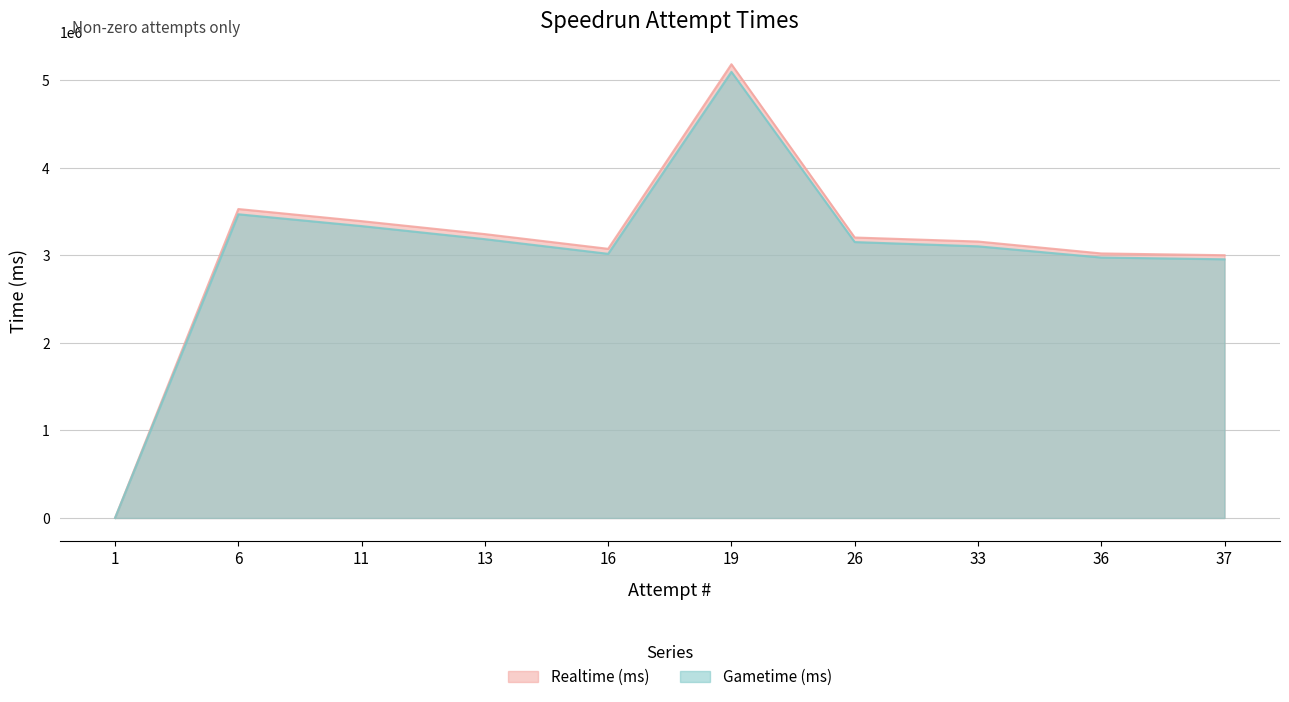

At which category does Gametime (ms) reach its first local peak?

6